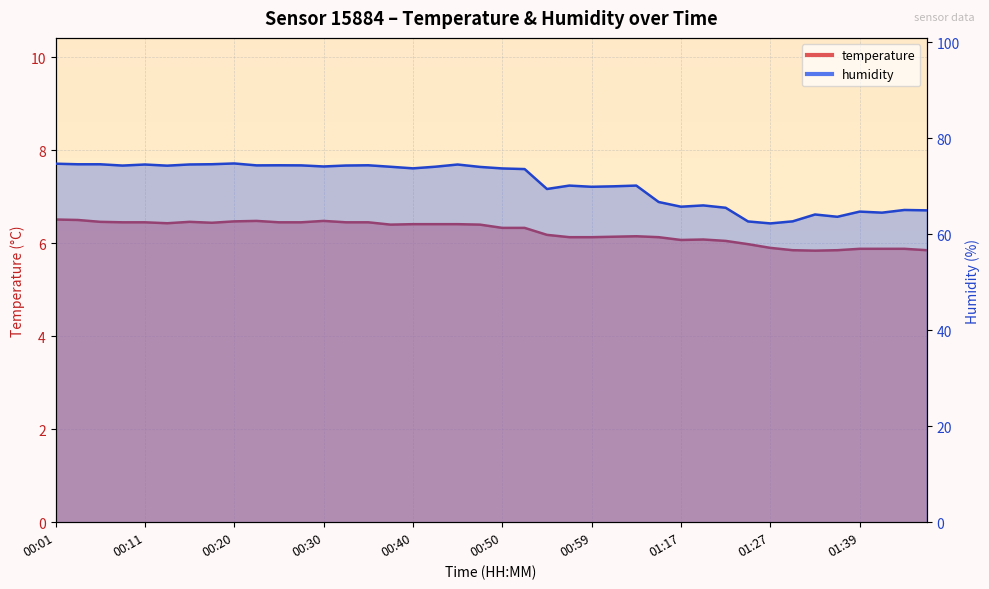

What is the difference between the maximum and minimum values in the temperature series?

0.7